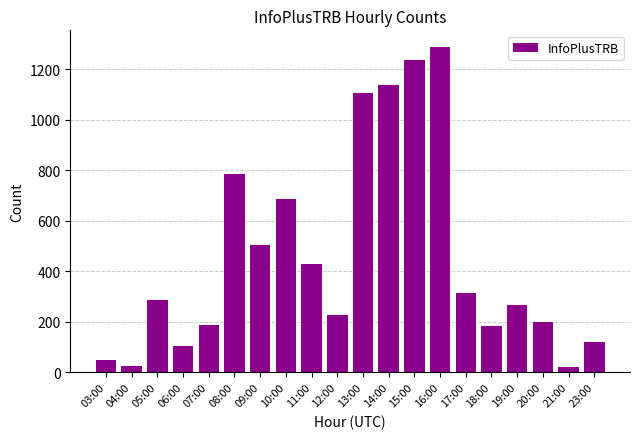

What is the sum of the values at 09:00 and 08:00?

1293